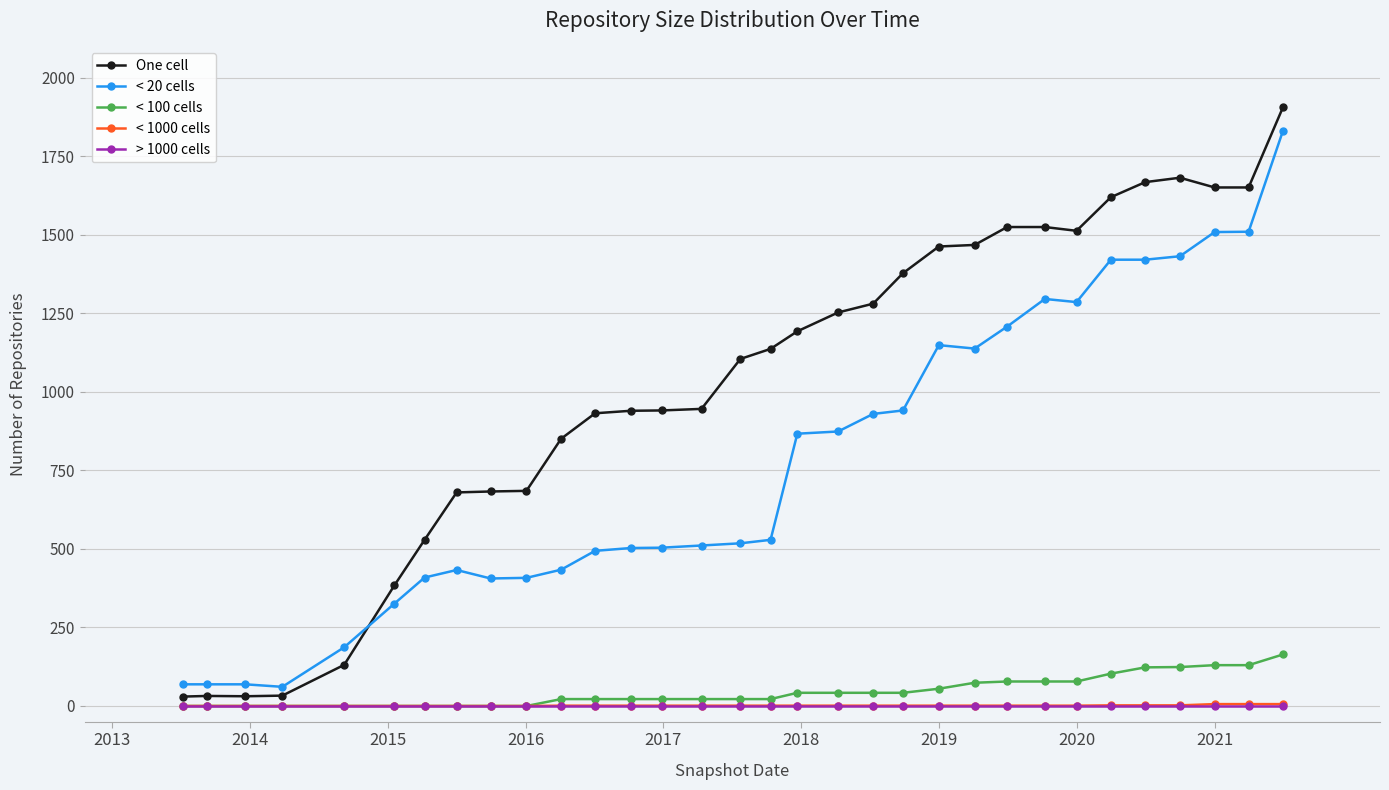

True or false: < 1000 cells and < 20 cells cross at least once.

False